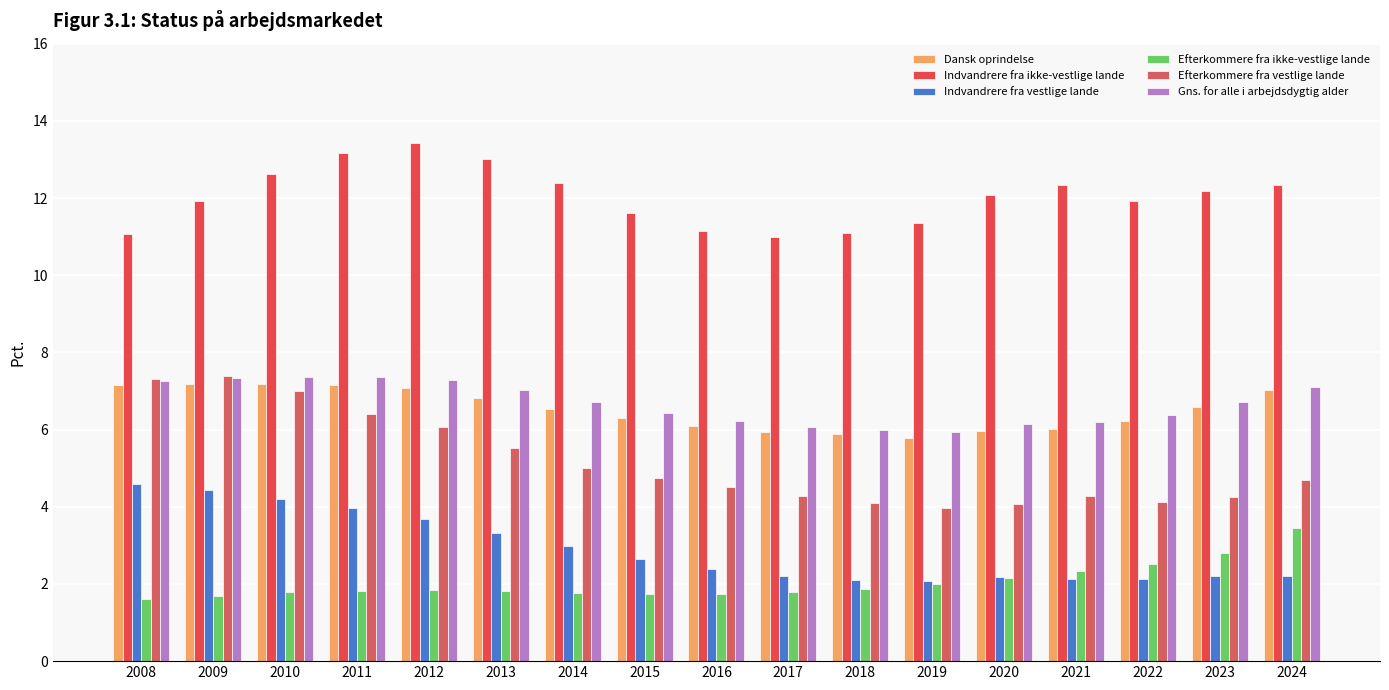

True or false: Indvandrere fra vestlige lande has a value of 2.6 at 2015.

True